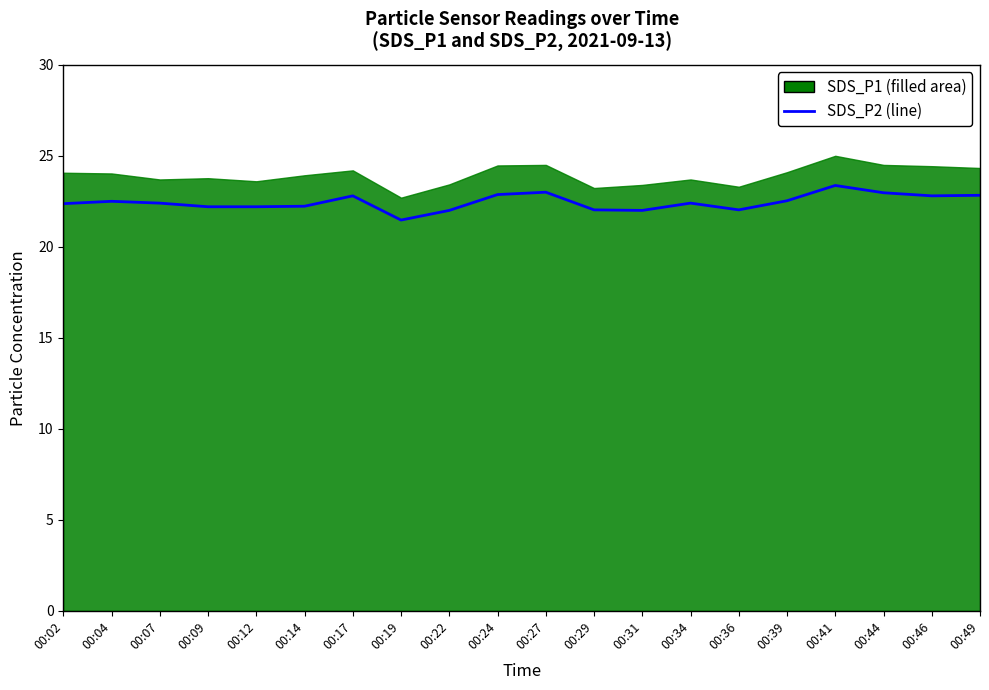

True or false: there are more than 2 points higher than both neighbors.

True